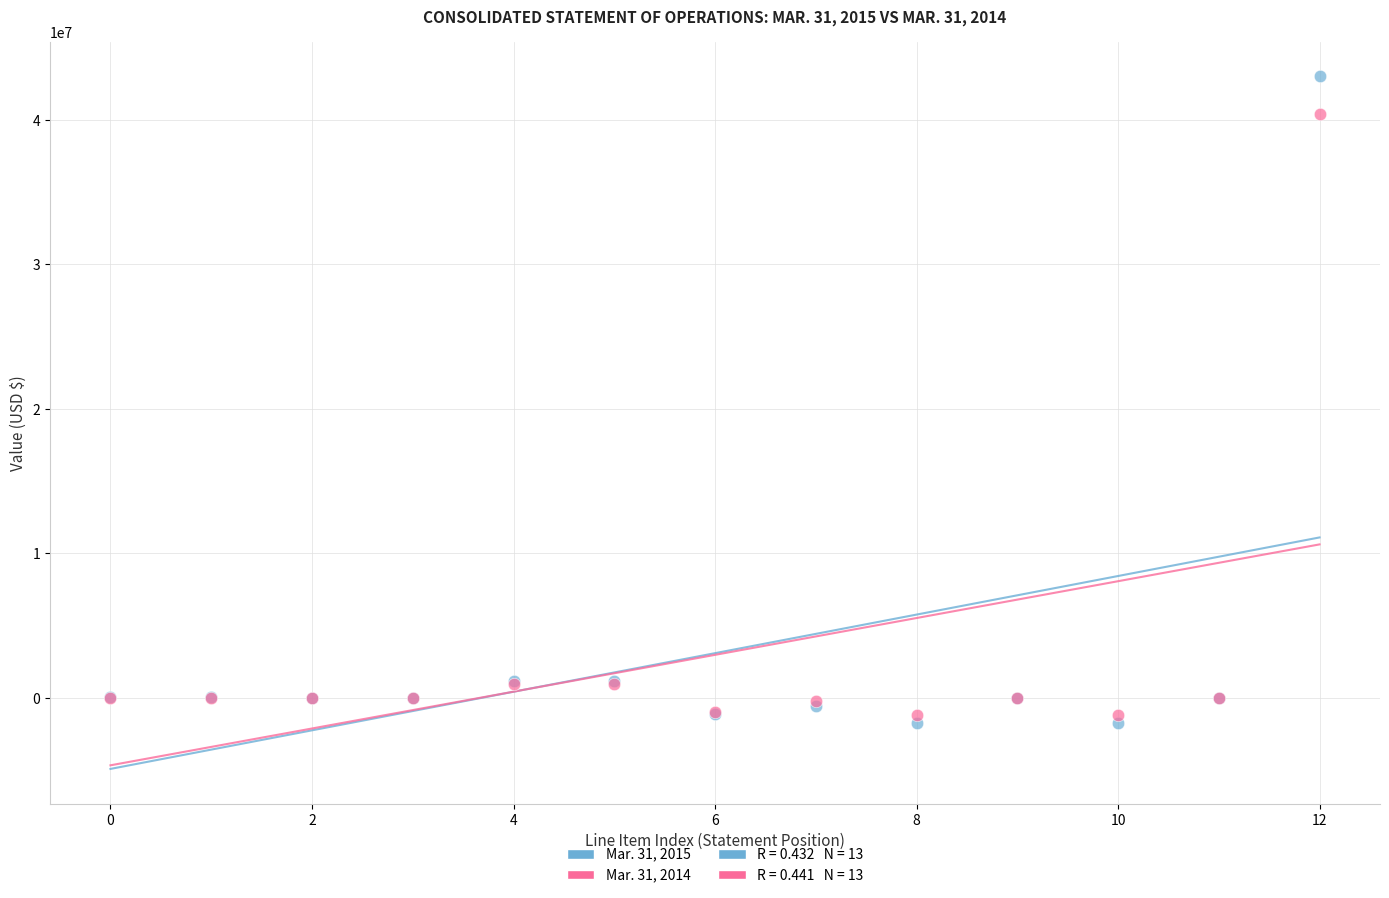

Which series has the largest Y range (max minus min)?

Mar. 31, 2015